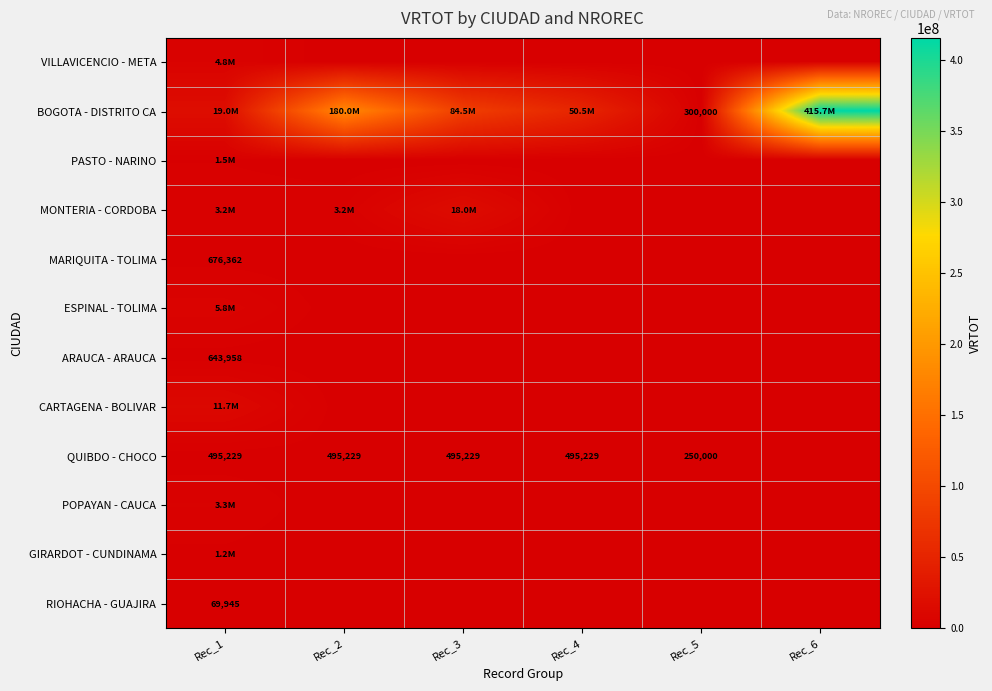

How many series are shown in this chart?

12